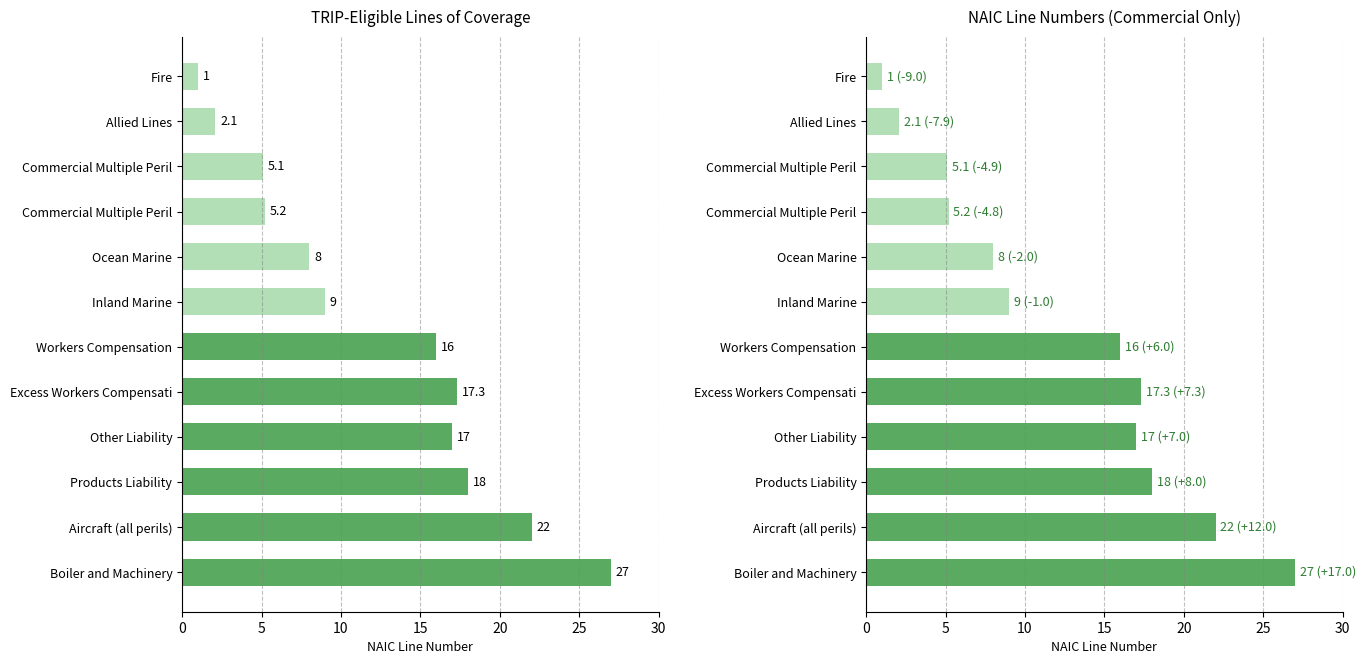

How many categories are shown in the chart?

12